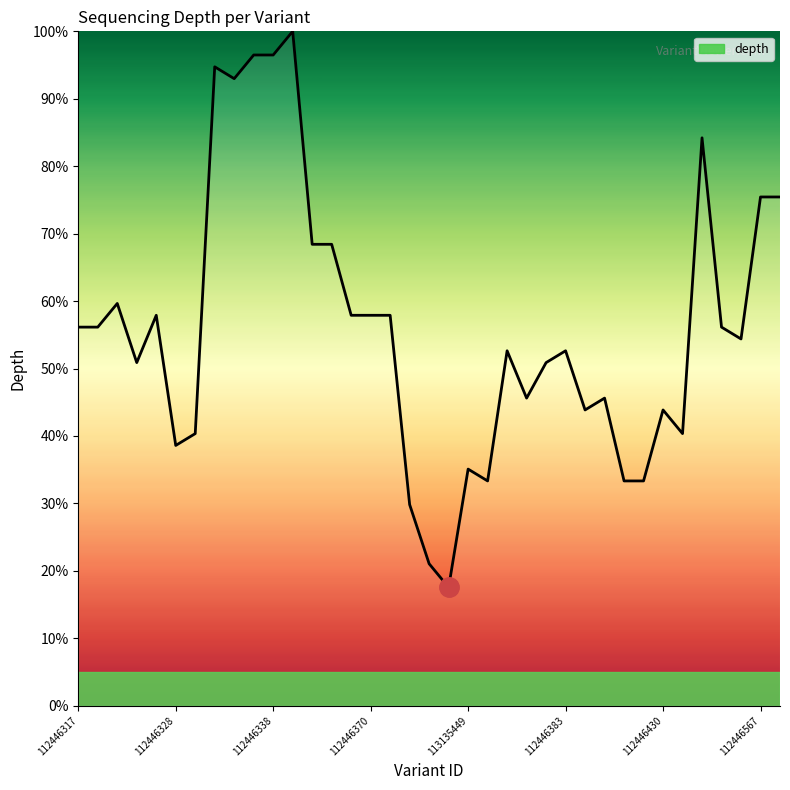

What is the difference between the maximum and second lowest values?

78.9